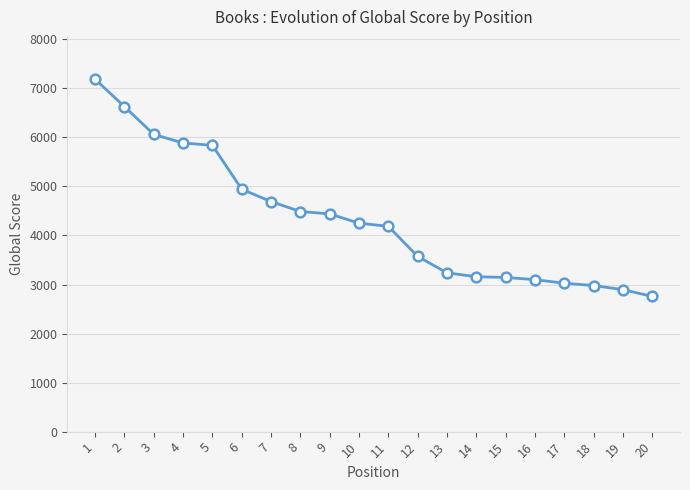

At which label is the value closest to 4973?

6